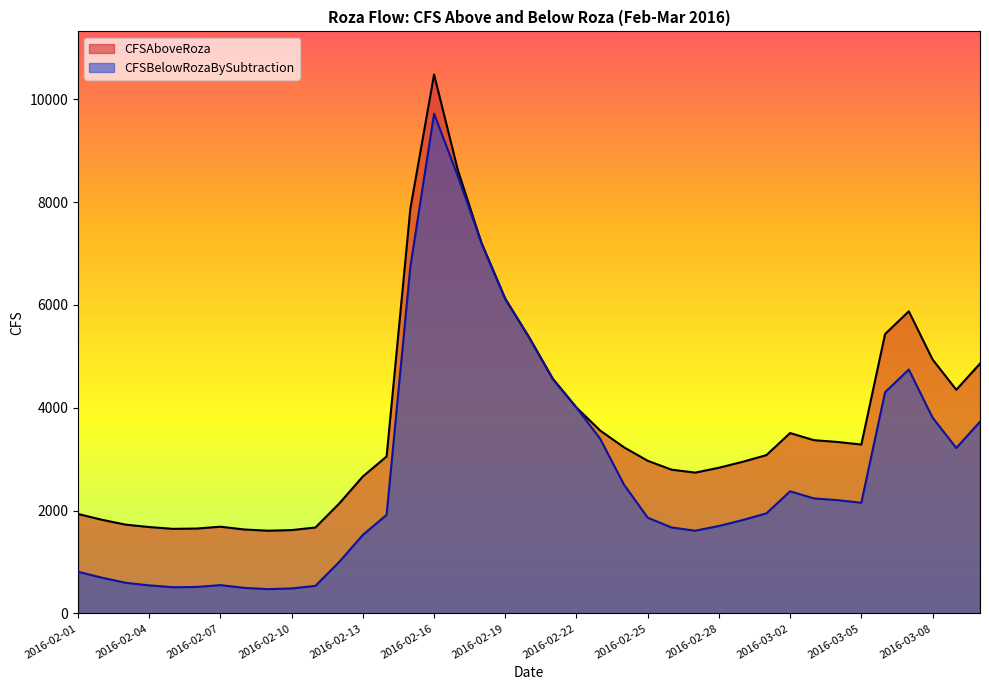

Reading left to right, extract all data points from this chart.

CFSAboveRoza: 1933.3	1821.0	1726.2	1678.9	1643.8	1649.8	1685.5	1631.8	1607.3	1619.8	1669.7	2134.7	2662.9	3051.7	7867.7	10480.0	8623.3	7200.6	6117.0	5371.7	4563.3	4001.9	3555.0	3230.1	2967.8	2795.2	2737.7	2832.3	2947.7	3077.6	3507.0	3368.8	3333.6	3283.7	5432.0	5873.9	4939.7	4348.4	4857.2
CFSBelowRozaBySubtraction: 810.0	694.5	595.1	544.7	507.9	513.8	549.4	495.8	471.5	484.8	535.1	998.5	1526.7	1915.5	6738.5	9717.9	8505.6	7200.6	6117.0	5371.7	4563.3	4001.9	3394.2	2504.6	1860.9	1671.2	1607.5	1699.2	1814.7	1944.6	2374.1	2235.8	2202.0	2151.4	4300.2	4743.2	3808.8	3216.8	3726.9